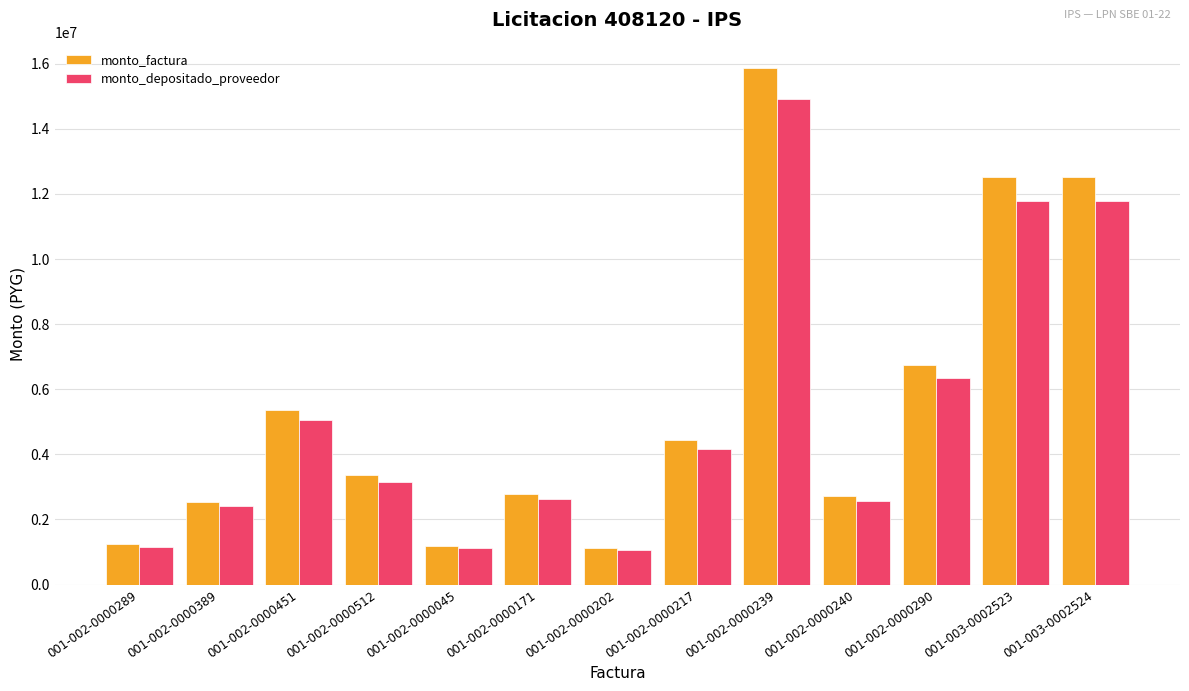

What is the total value across all series at 001-002-0000451?

10435061